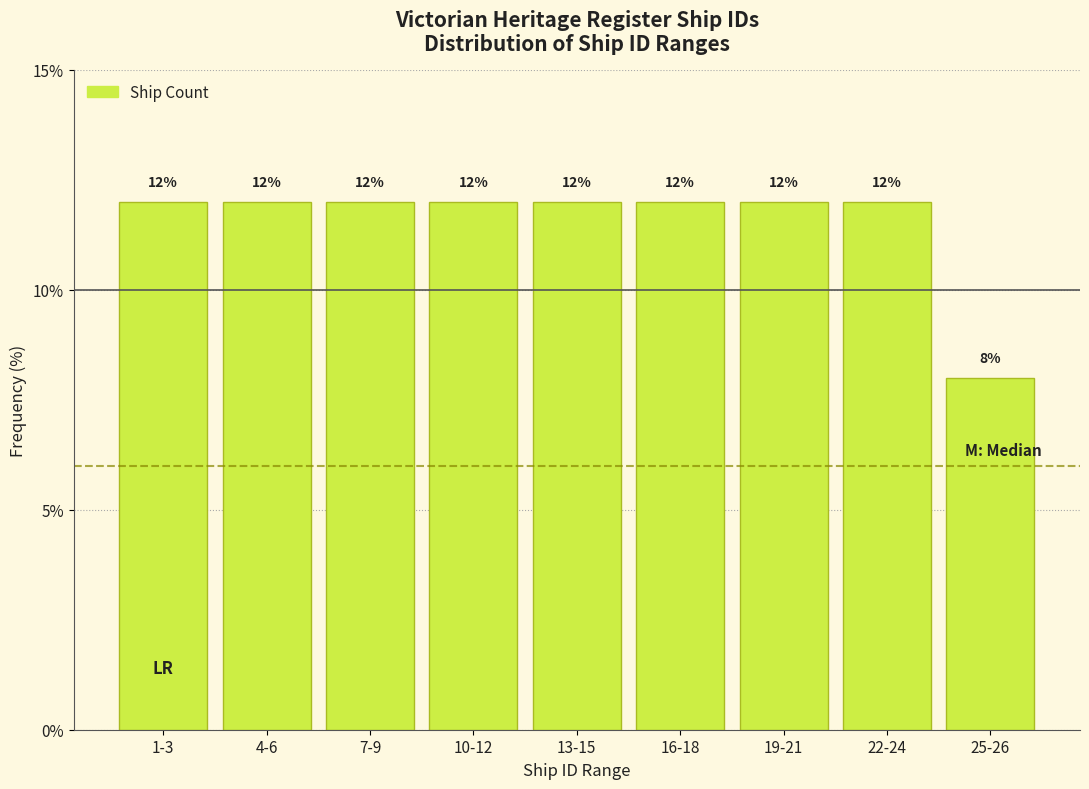

Reading left to right, transcribe all the data shown in this chart.

1-3=12	4-6=12	7-9=12	10-12=12	13-15=12	16-18=12	19-21=12	22-24=12	25-26=8